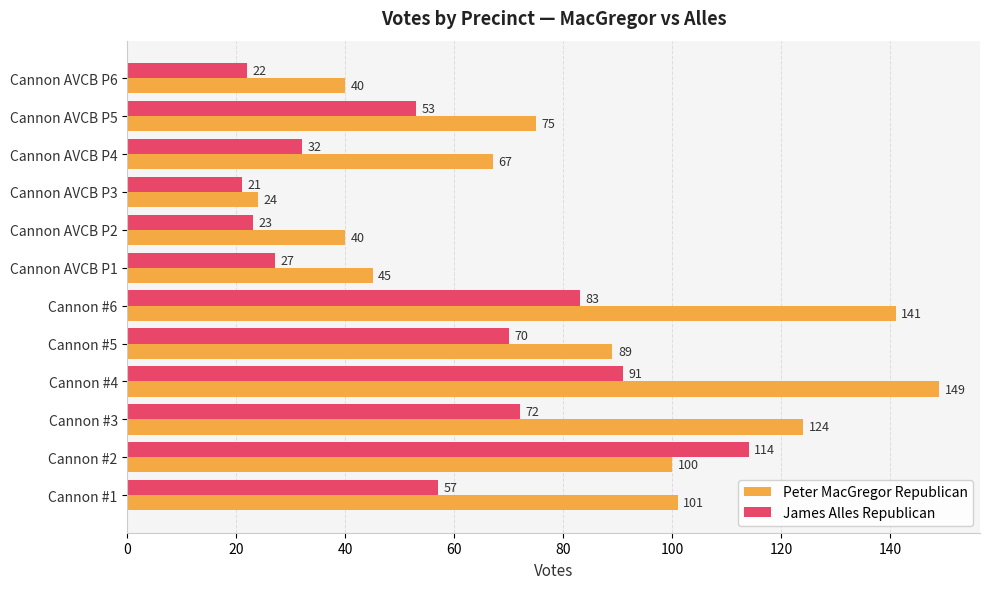

Read the Peter MacGregor Republican value at Cannon AVCB P3, to the nearest 5.

25